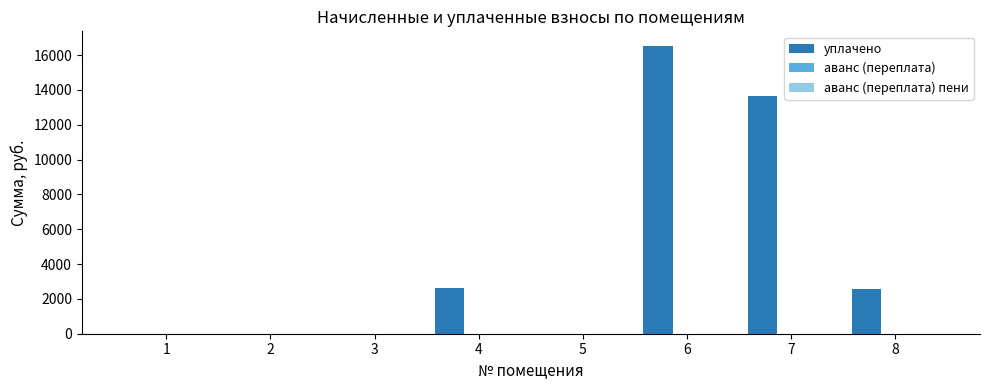

At which category is the sum across all series the highest?

6